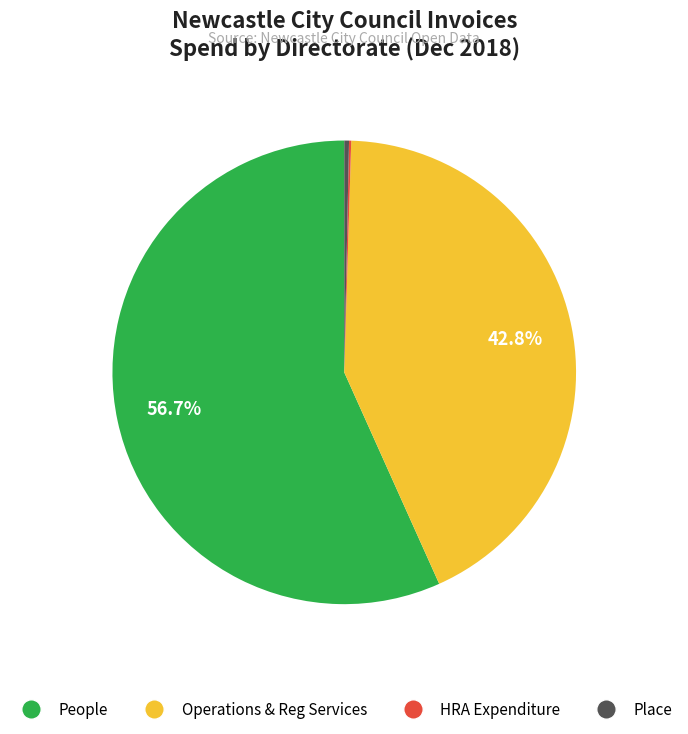

Do People and Operations & Reg Services together represent more than half of the pie?

Yes